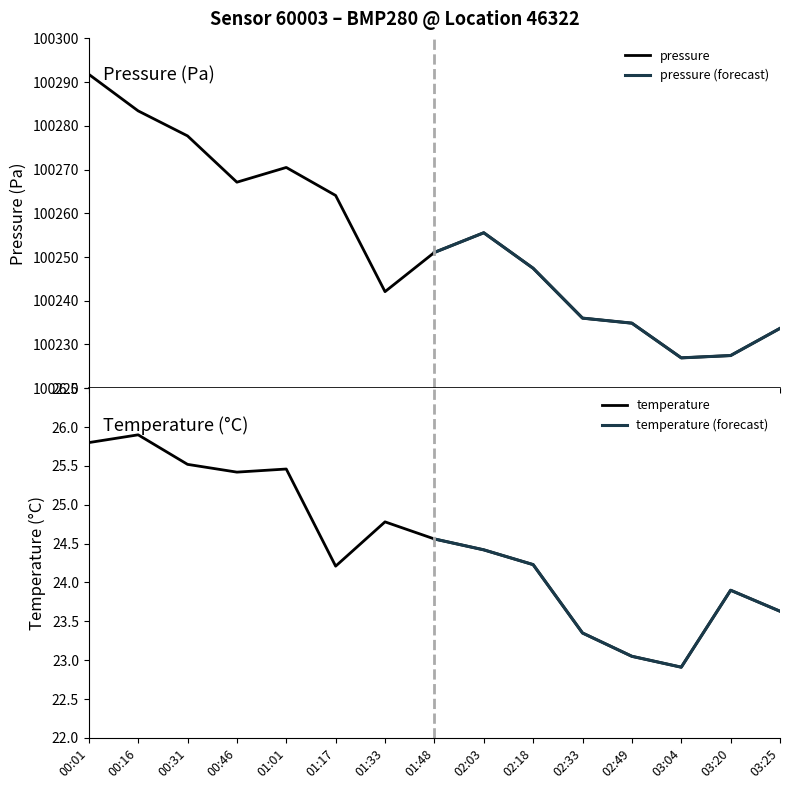

What value does the pressure series have at 03:20?

100227.5